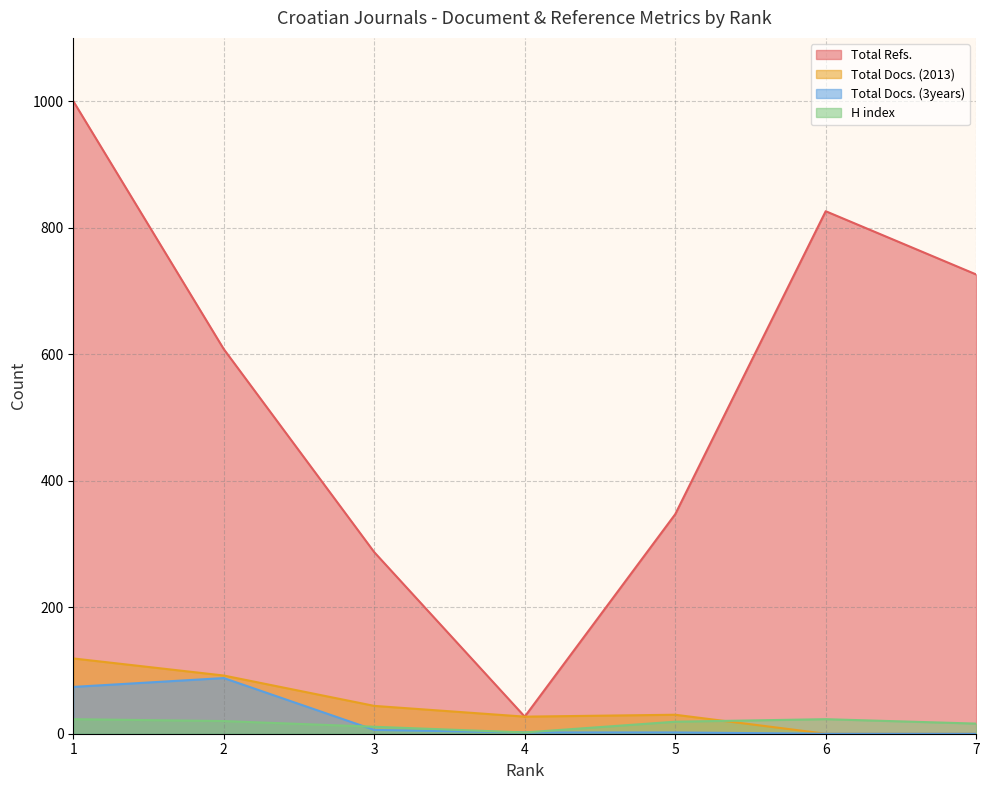

What is the total value across all series at 2?

808